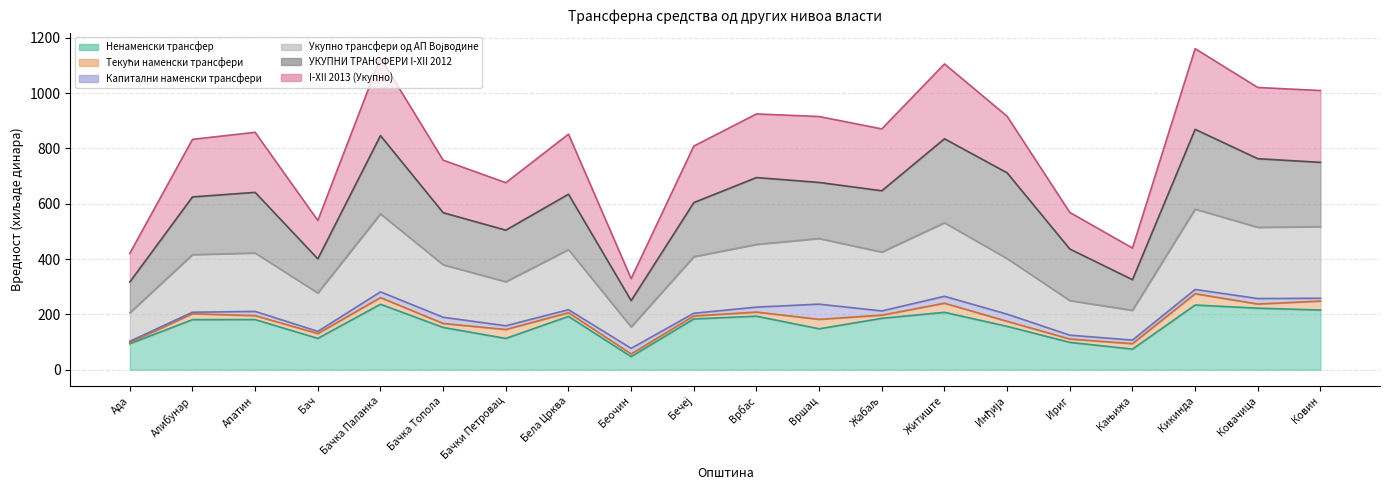

At which category does Укупно трансфери од АП Војводине reach its first local valley?

Бач